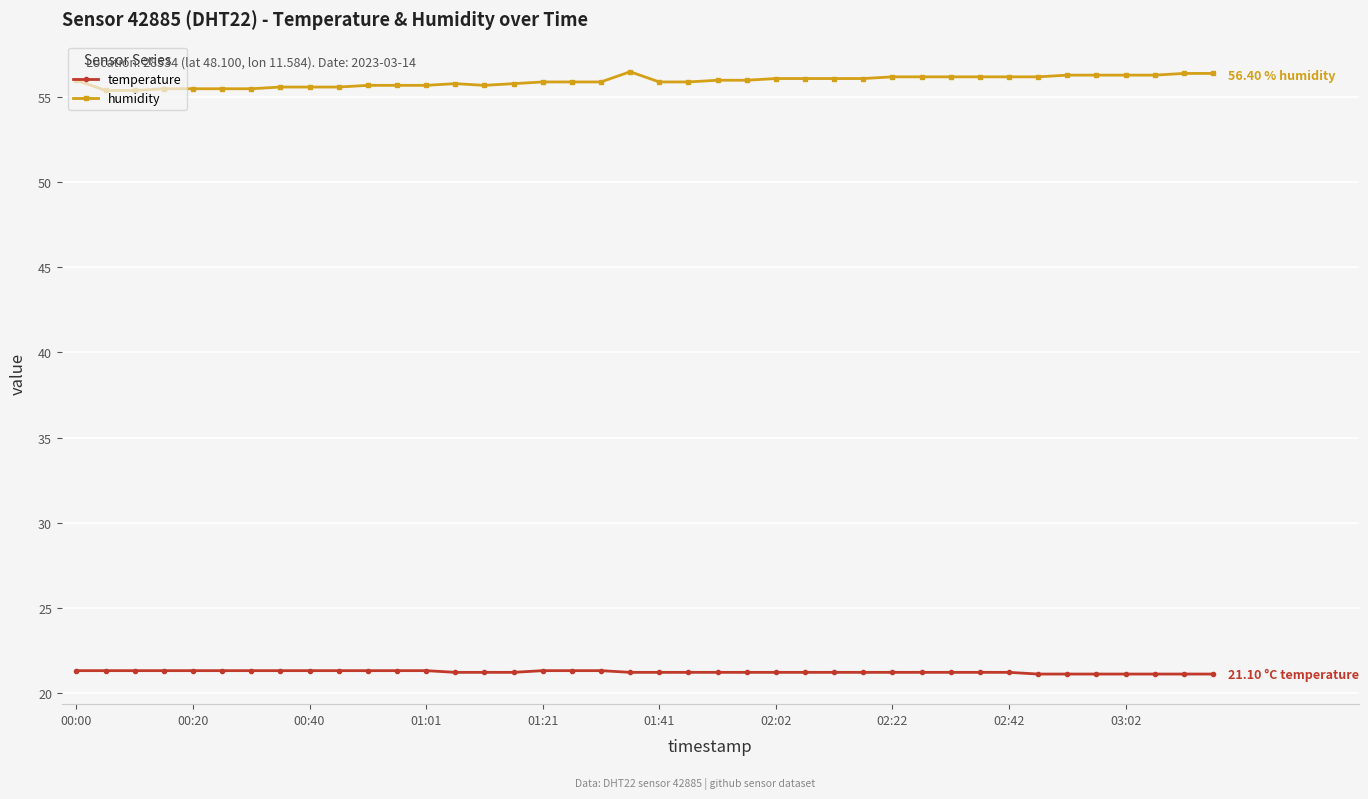

List the series in order of their peak value, highest first.

humidity, temperature